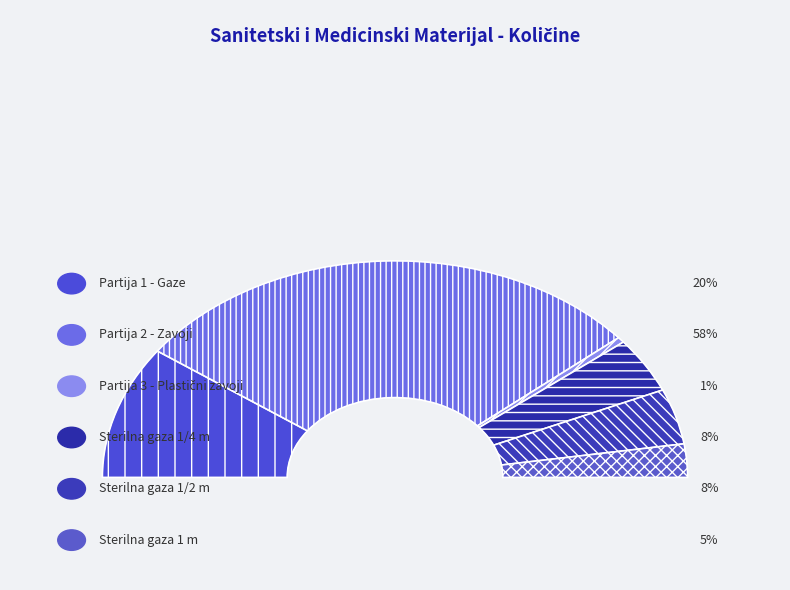

What is the largest slice in the pie chart?

Partija 2 - Zavoji